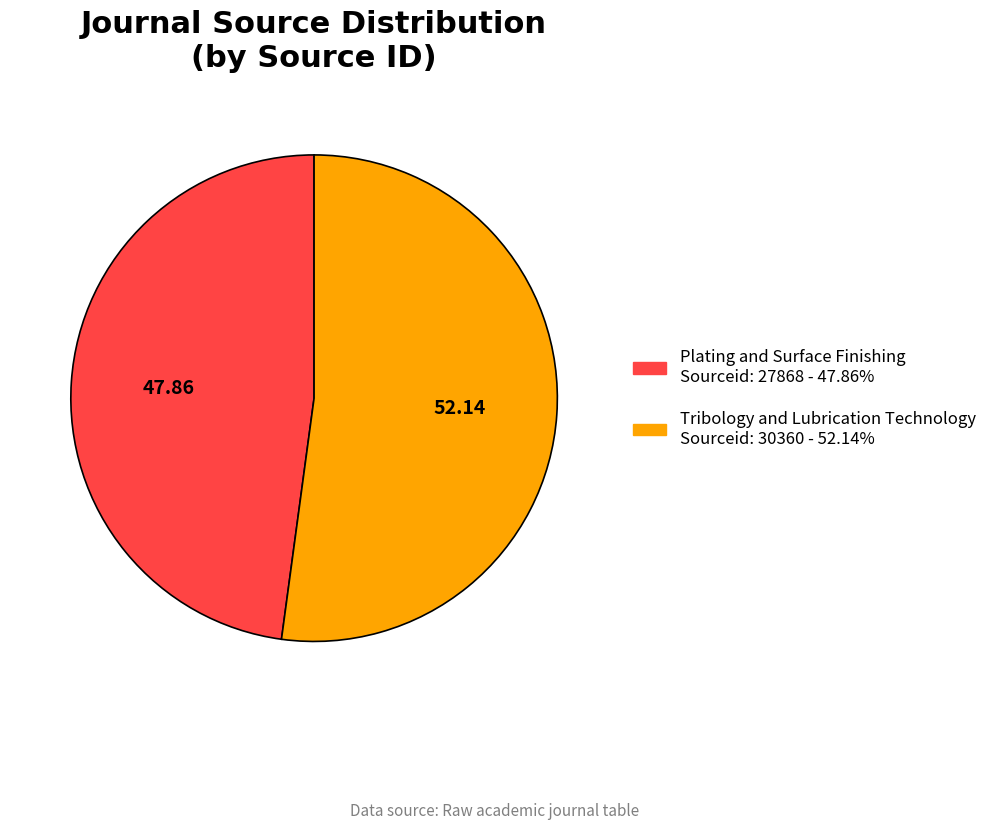

Is there any slice that represents more than half of the pie?

Yes